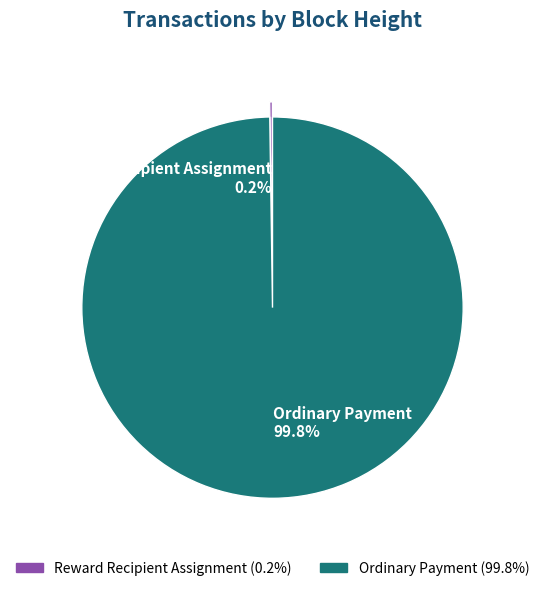

Which slice is the largest?

Ordinary Payment (99.8%)